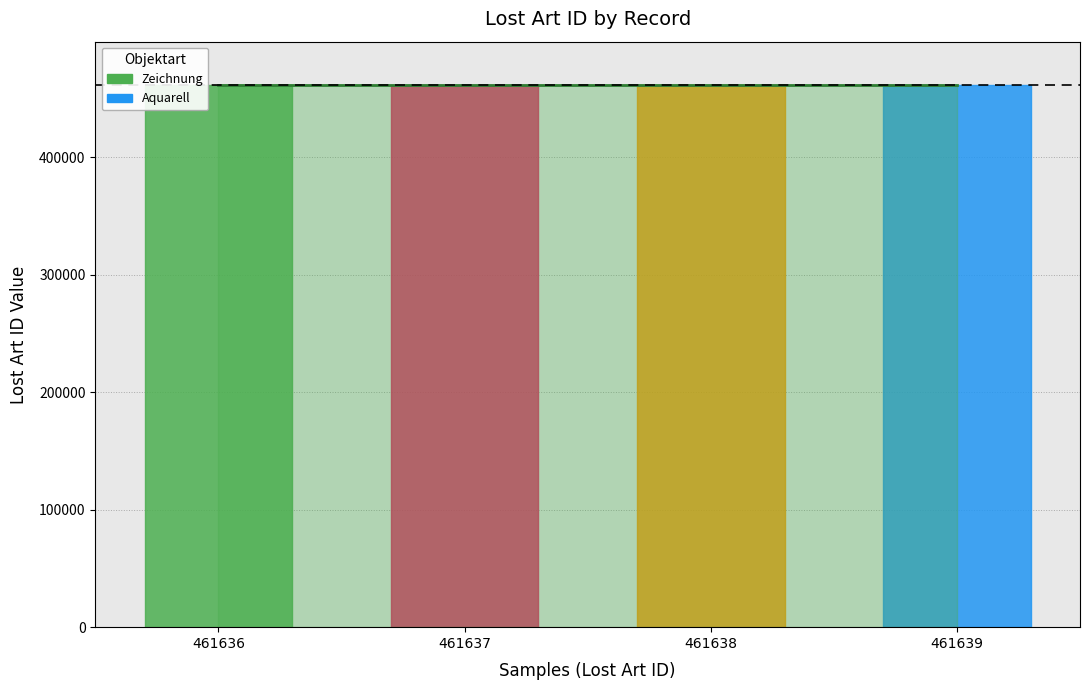

Rank the categories by value from lowest to highest.

461636, 461637, 461638, 461639